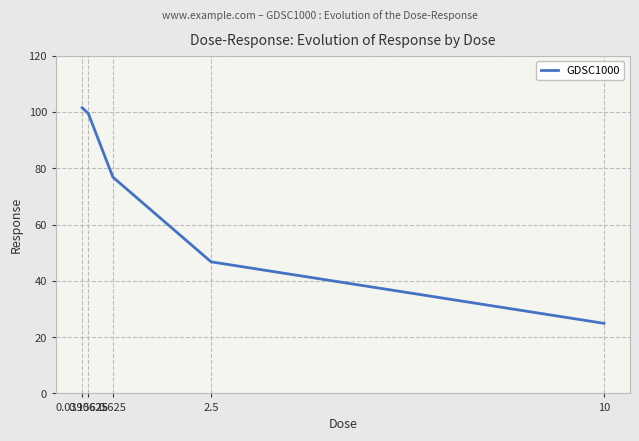

True or false: the data has more than 2 interior local peaks.

False